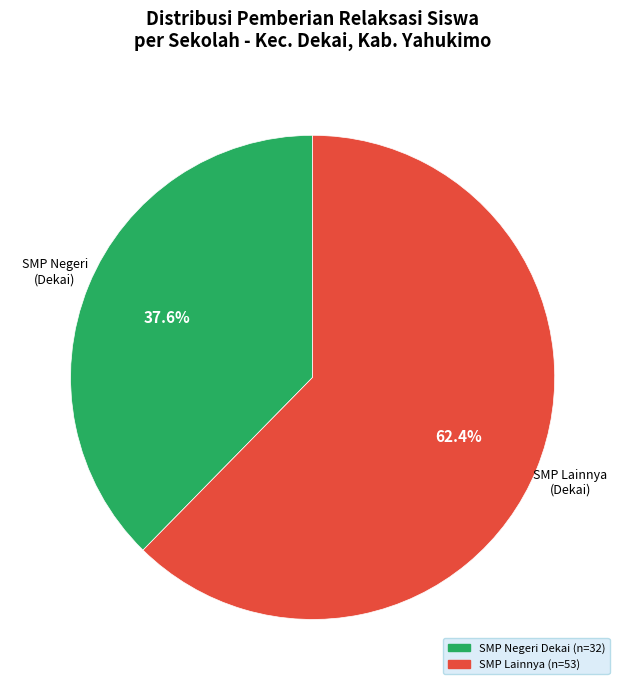

Count the number of slices in the pie.

2